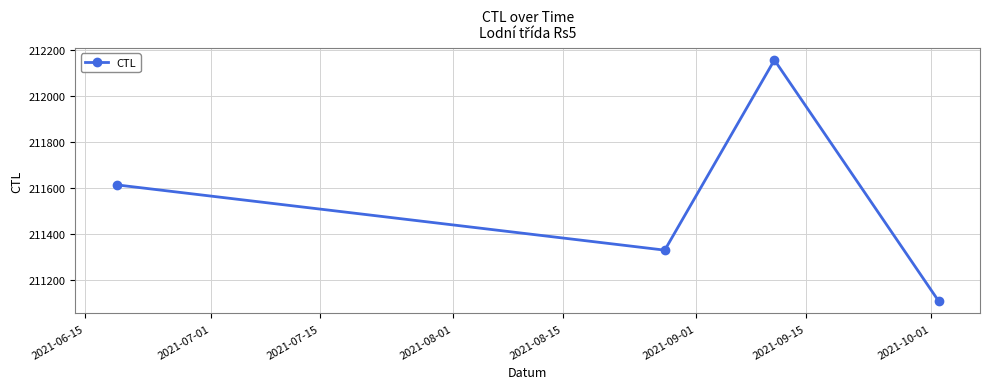

Reading right to left, extract all data points from this chart.

211106	212156	211329	211613